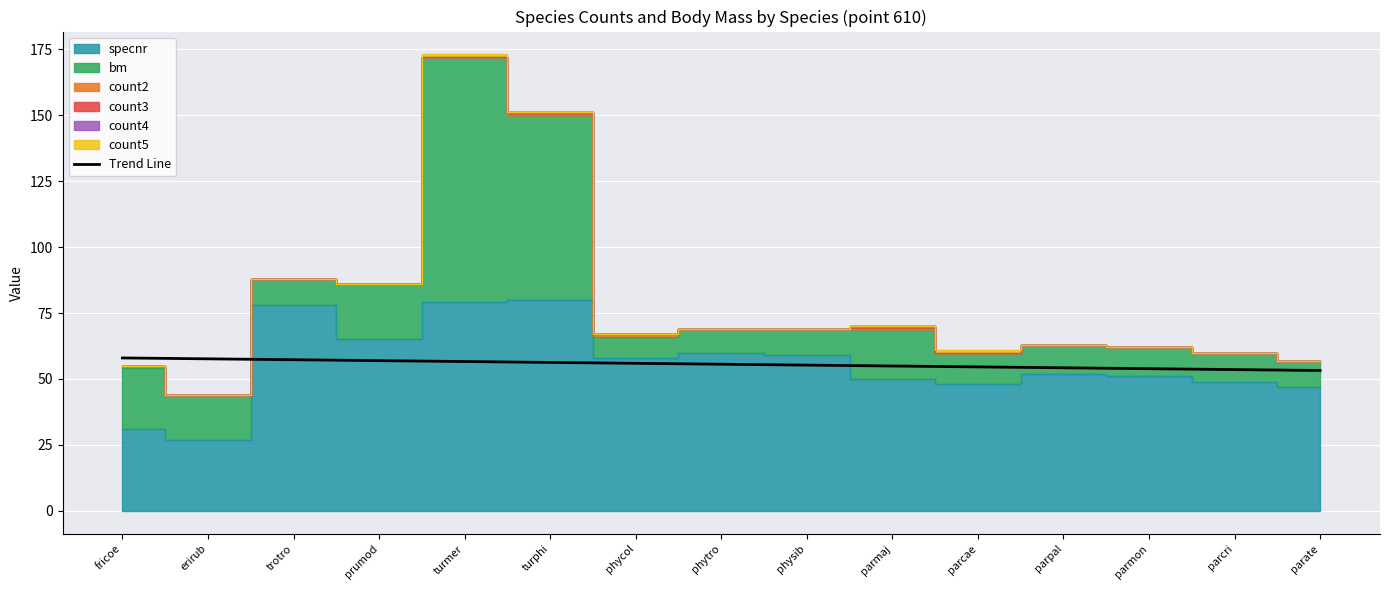

Is it true that the value at parmon is 53.9?

True